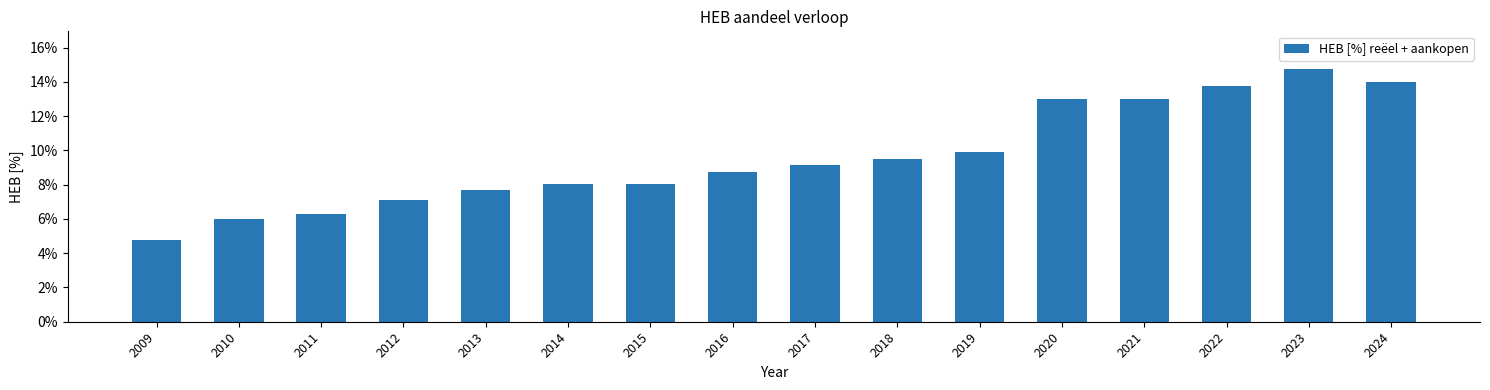

Which category has the lowest value across all series?

2009